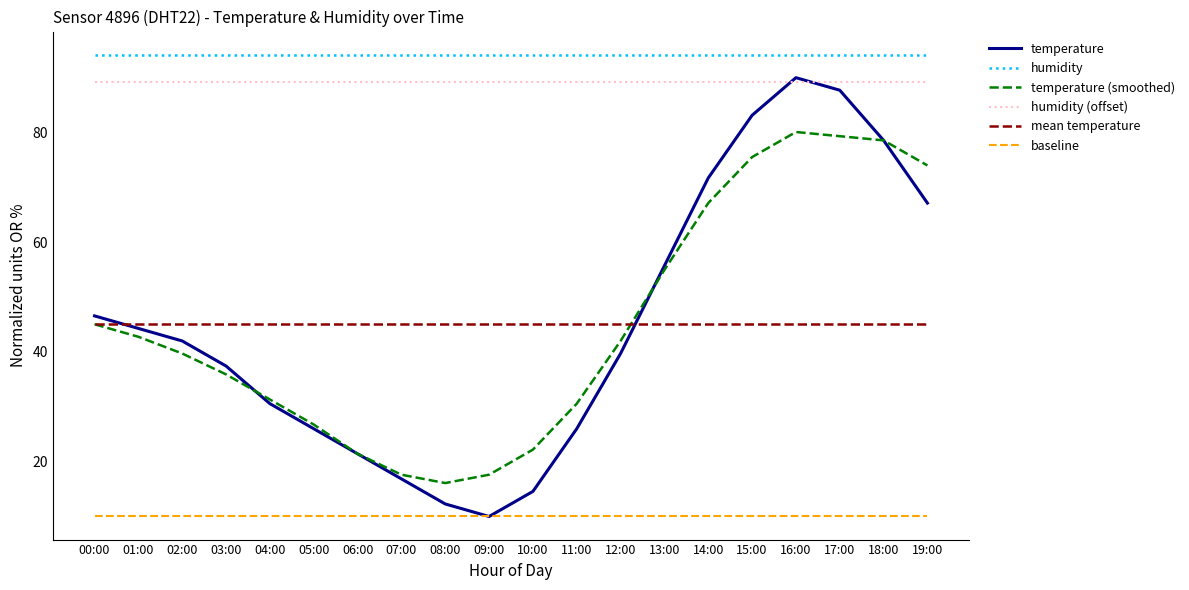

In temperature (smoothed), how many points are higher than both neighbors (excluding endpoints)?

1